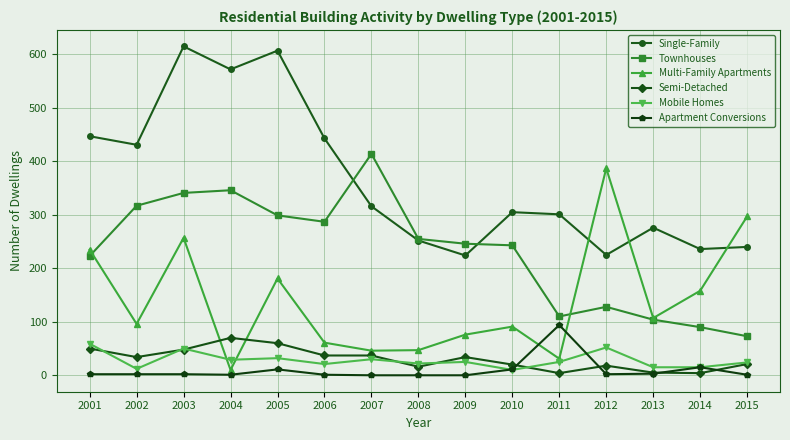

Where is the first local maximum for Single-Family?

2003